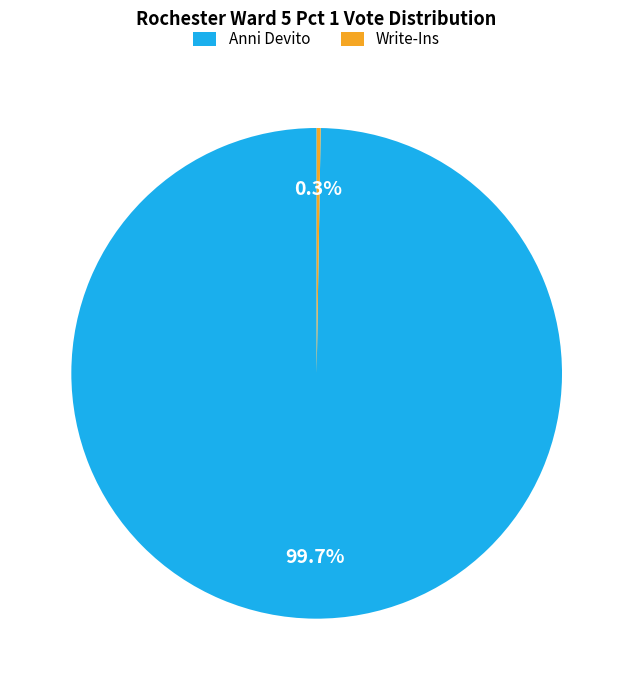

Is there any slice that represents more than half of the pie?

Yes